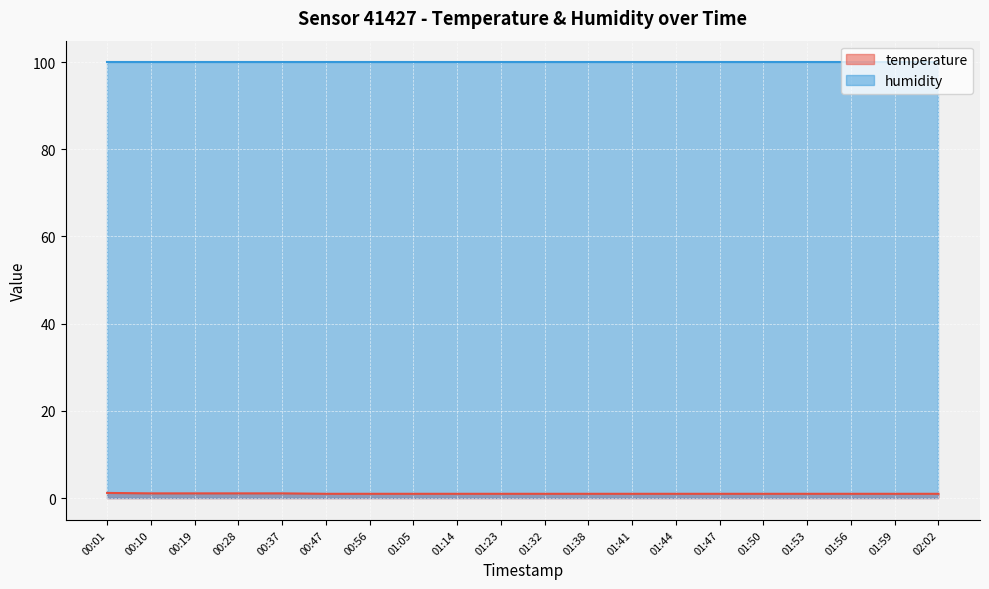

What is the average value?

1.0